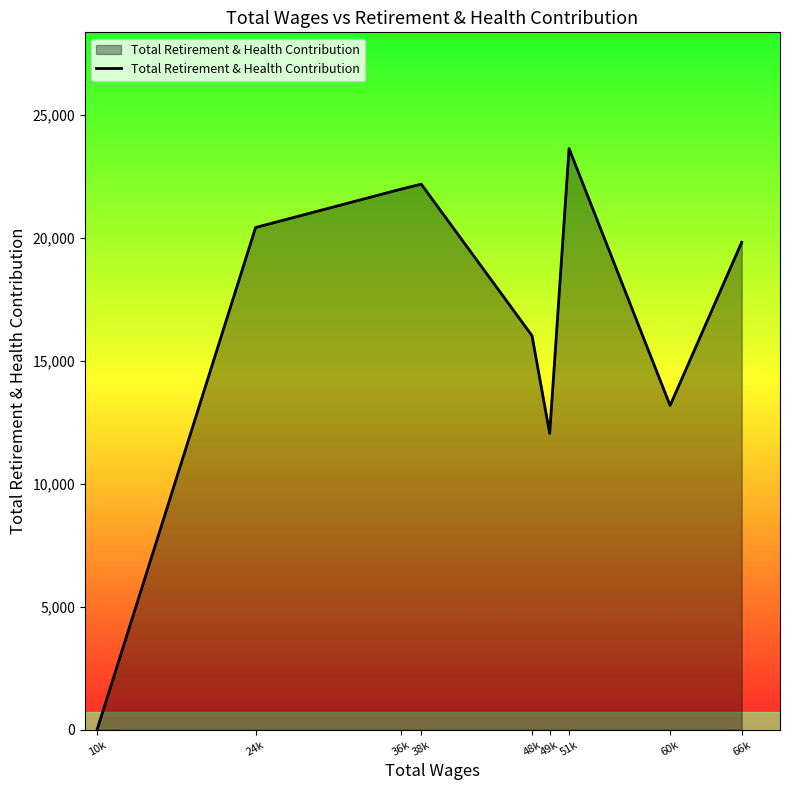

Between 38k and 51k, which is larger?

51k